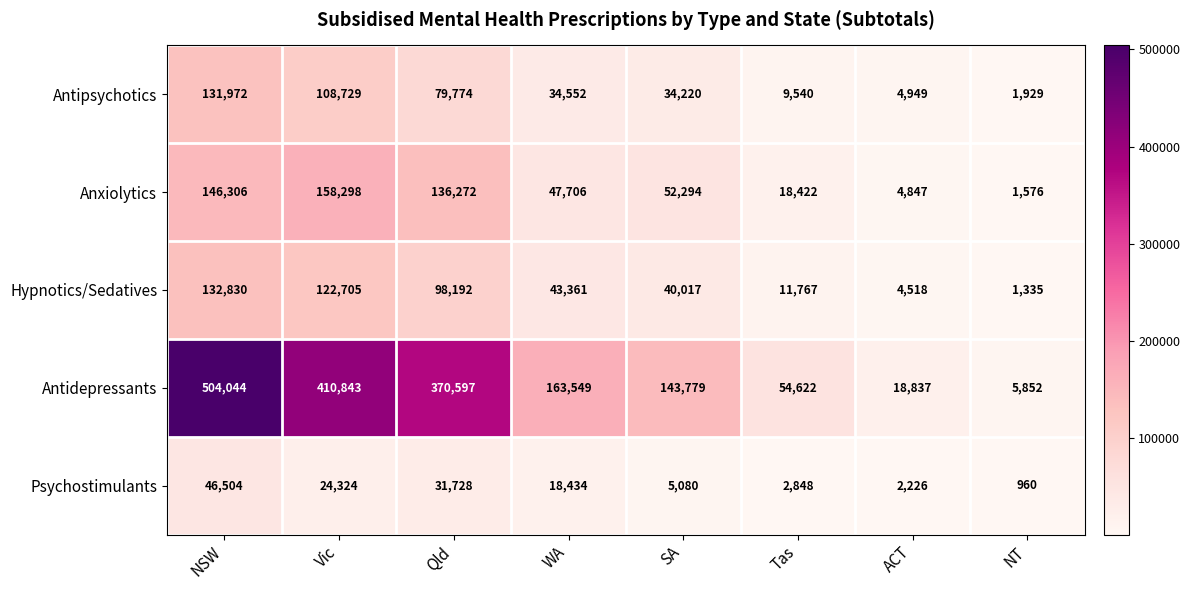

Which series changed the most between WA and SA?

Antidepressants